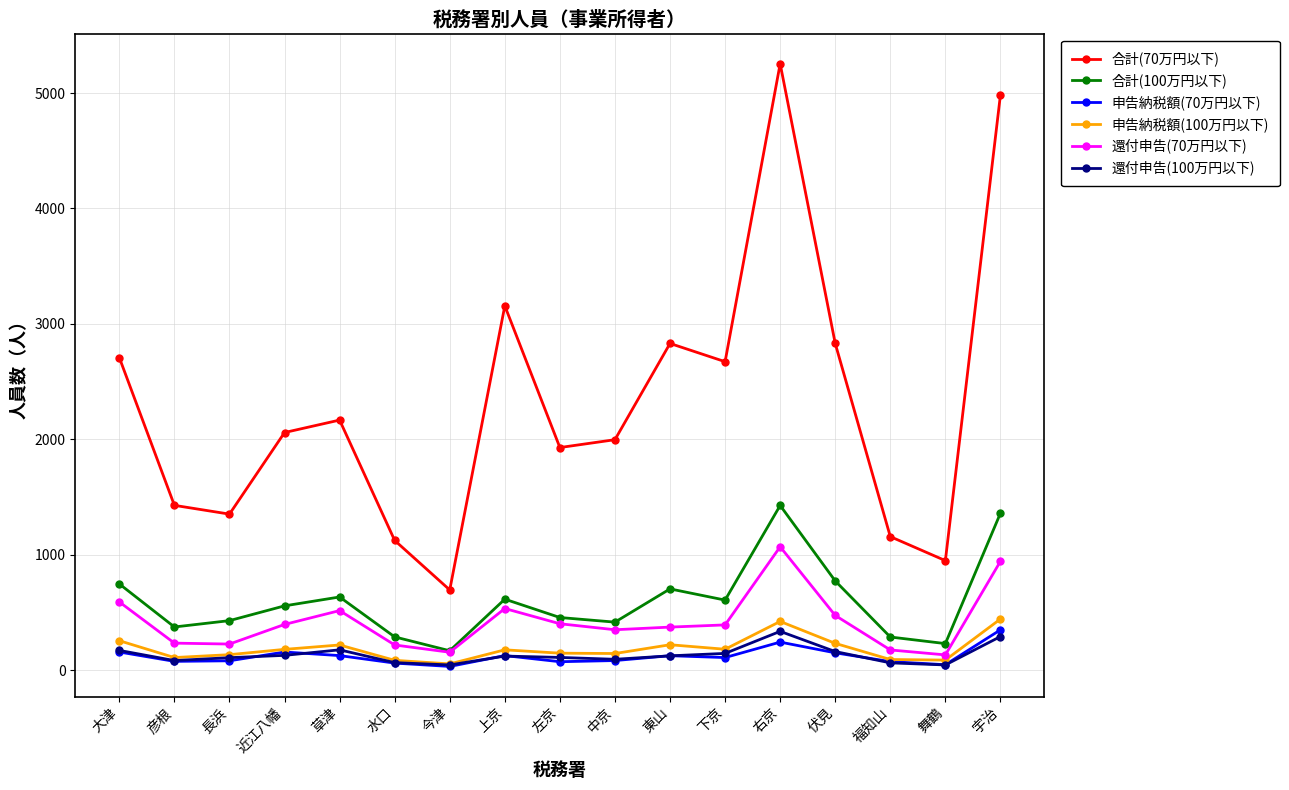

What is the value of the 申告納税額(100万円以下) point at the 7th from the left?

53